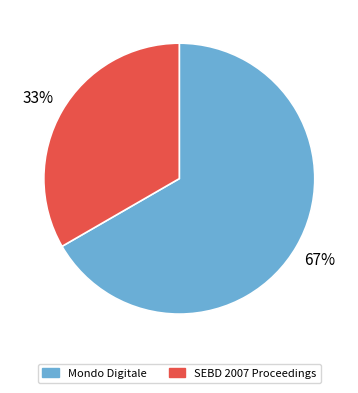

Do Mondo Digitale and SEBD 2007 Proceedings together represent more than half of the pie?

Yes